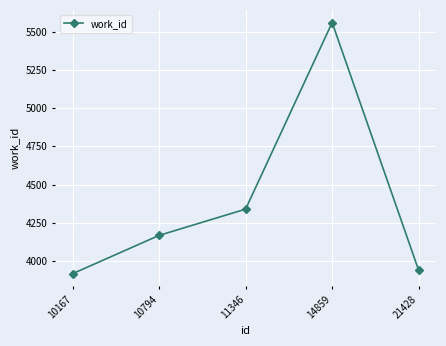

How many interior local peaks (higher than both neighbors) does the data have?

1